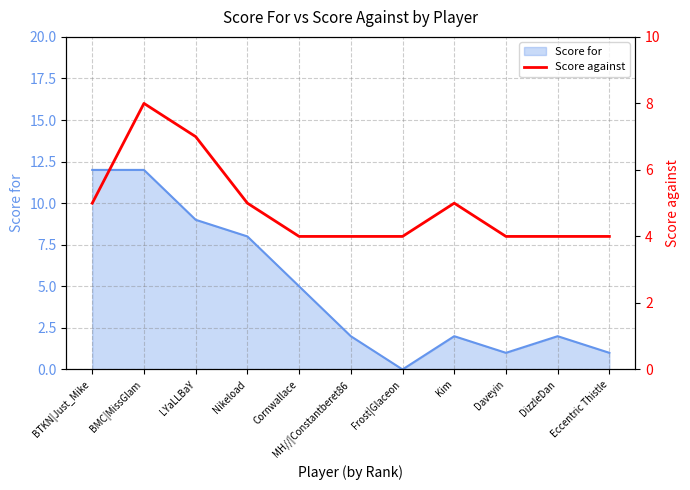

The value at Frost|Glaceon is 1. True or false?

False